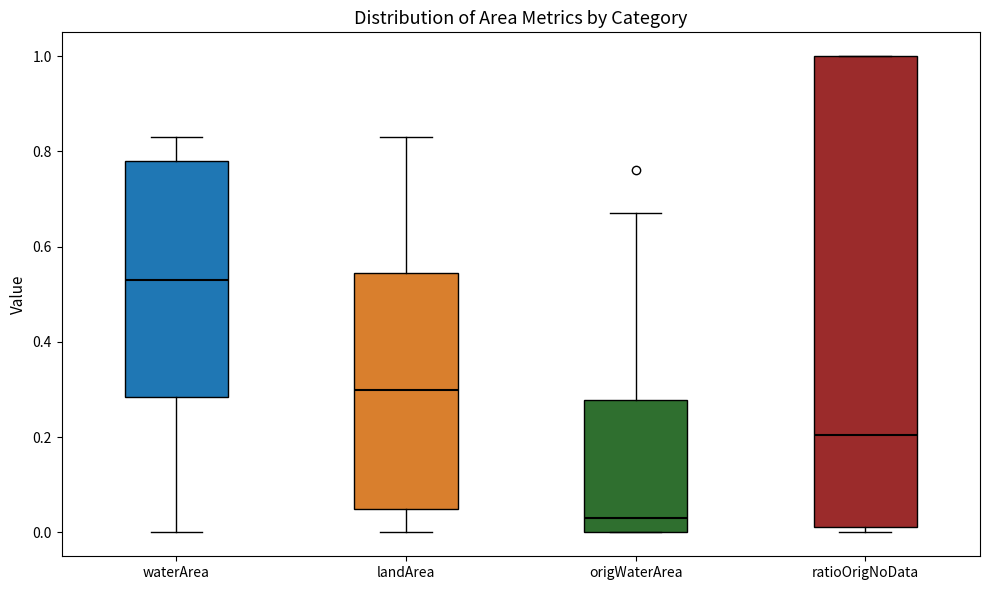

Reading left to right, read every box against the y-axis: the position of its median line, the range the box covers, and the ends of its whiskers. The values are not printed on the chart, so give them approximately, as read against the axis.

waterArea: median 0.54, box 0.28 to 0.78, whiskers 0.00 to 0.84
landArea: median 0.30, box 0.06 to 0.54, whiskers 0.00 to 0.84
origWaterArea: median 0.04, box 0.00 to 0.28, whiskers 0.00 to 0.68
ratioOrigNoData: median 0.20, box 0.02 to 1.00, whiskers 0.00 to 1.00